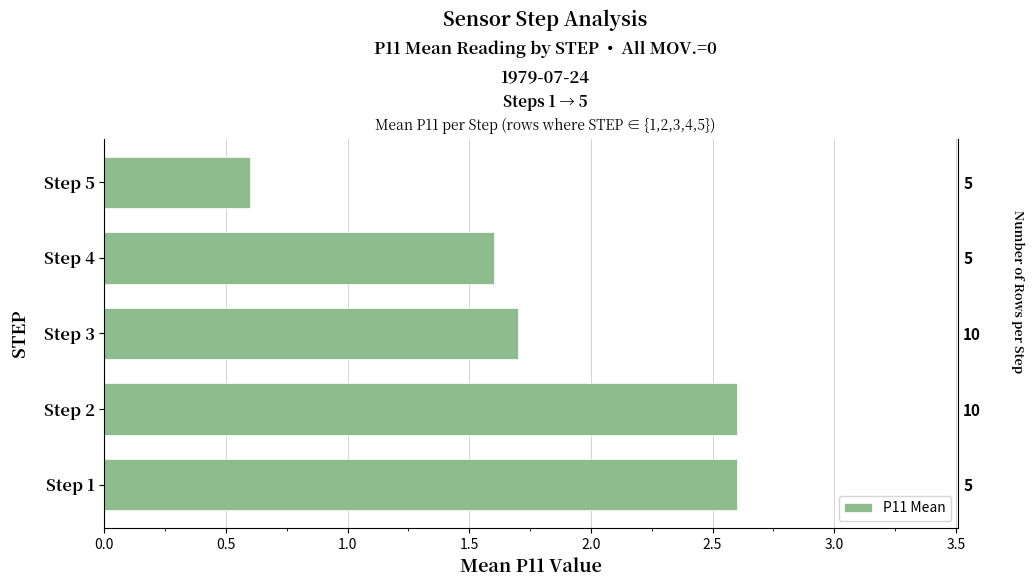

The value at Step 4 is 2.5. True or false?

False